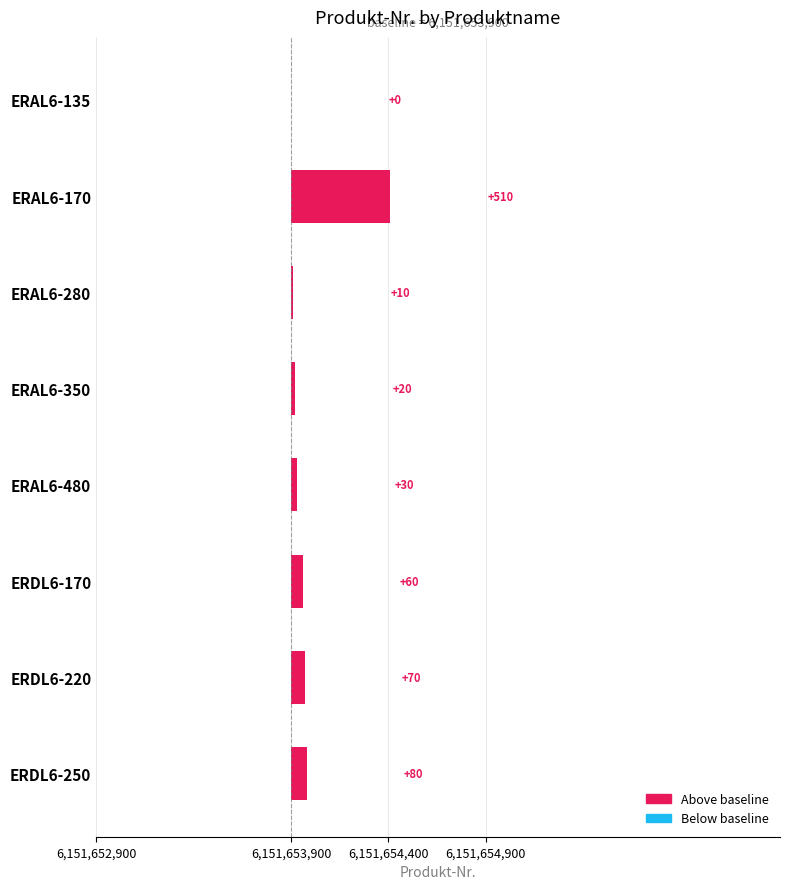

The chart shows a value of 30 at ERAL6-350. True or false?

False